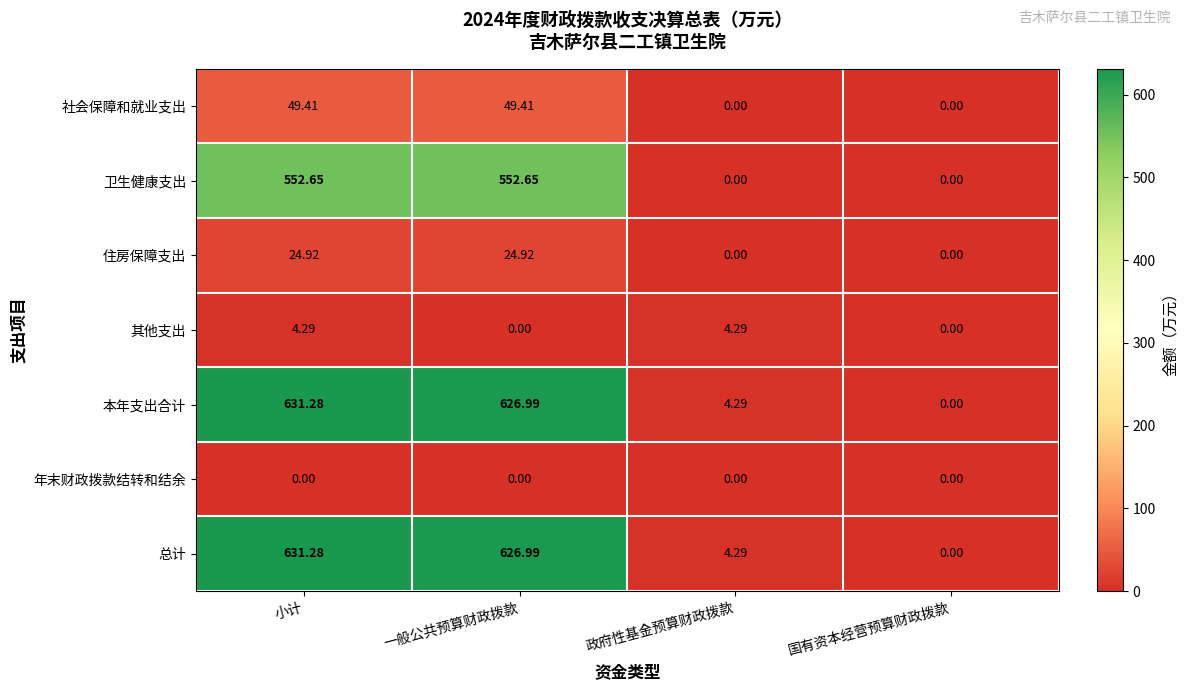

At which category is the sum across all series the highest?

小计